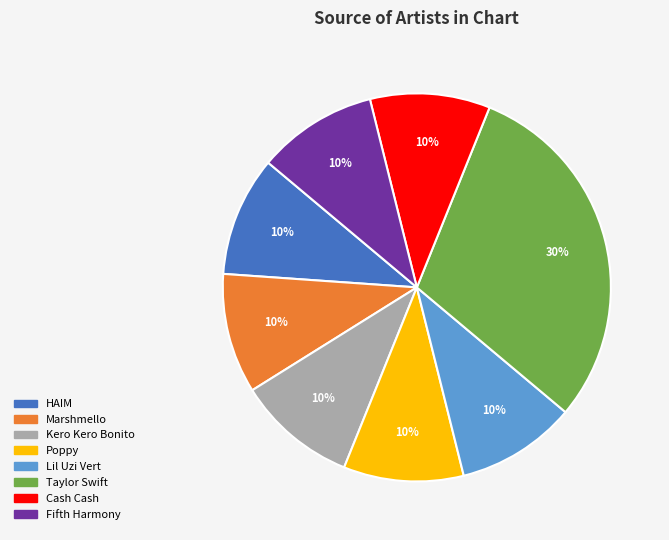

The Poppy slice represents 10% of the pie. True or false?

True